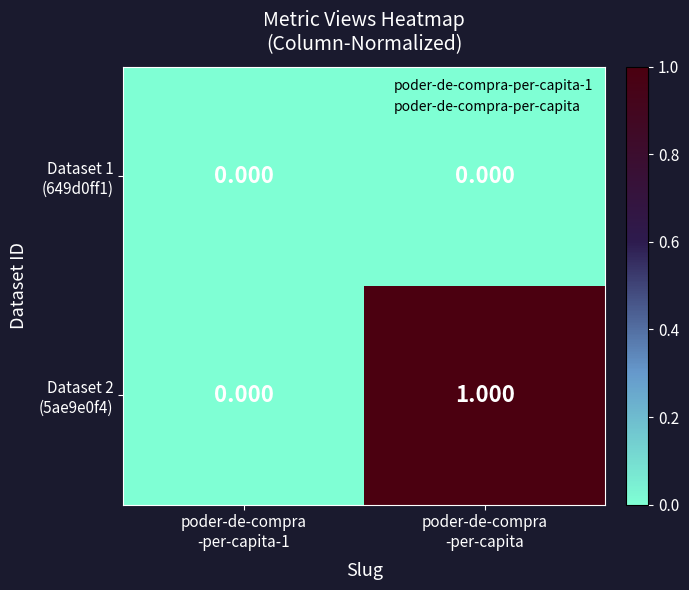

At which category is the sum across all series the highest?

poder-de-compra
-per-capita